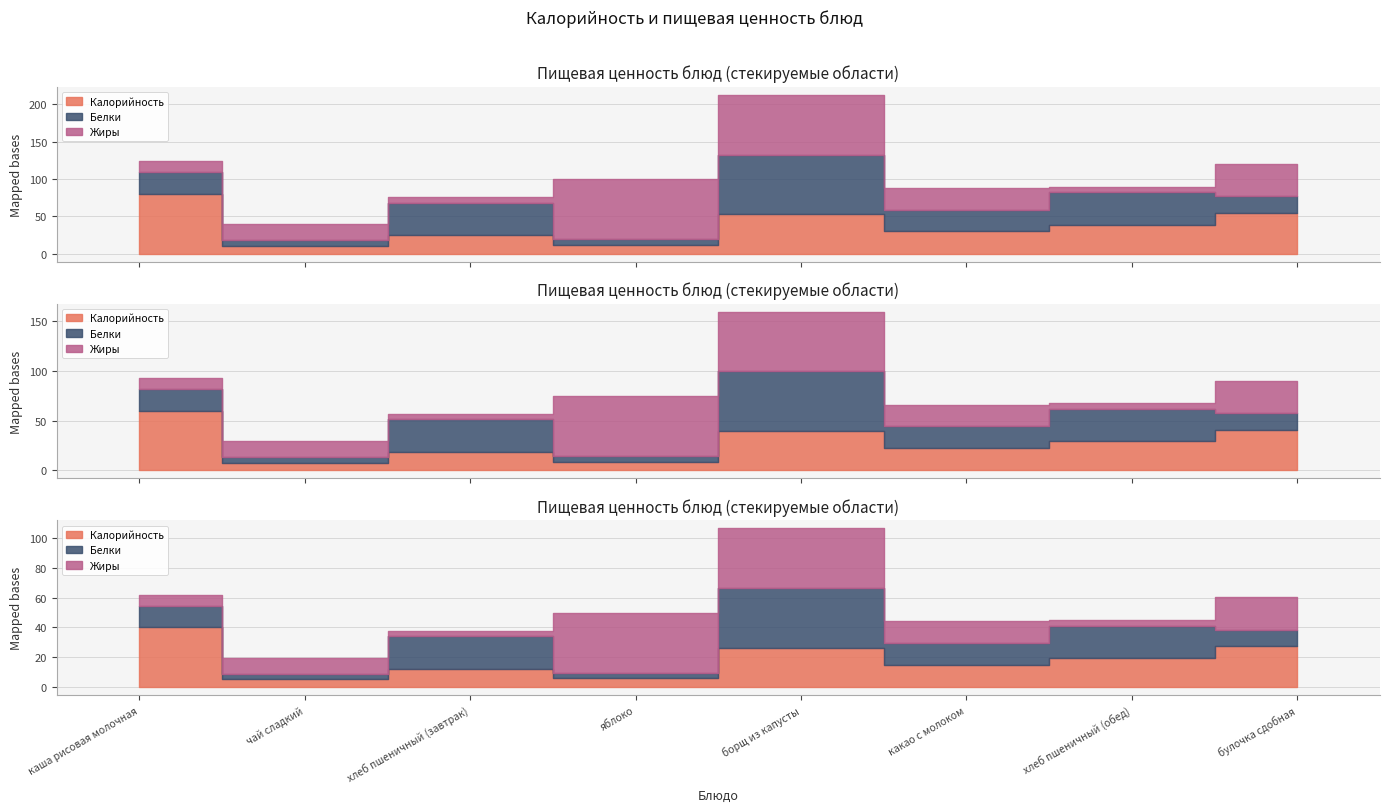

Between яблоко and булочка сдобная, which series saw the biggest shift?

Калорийность